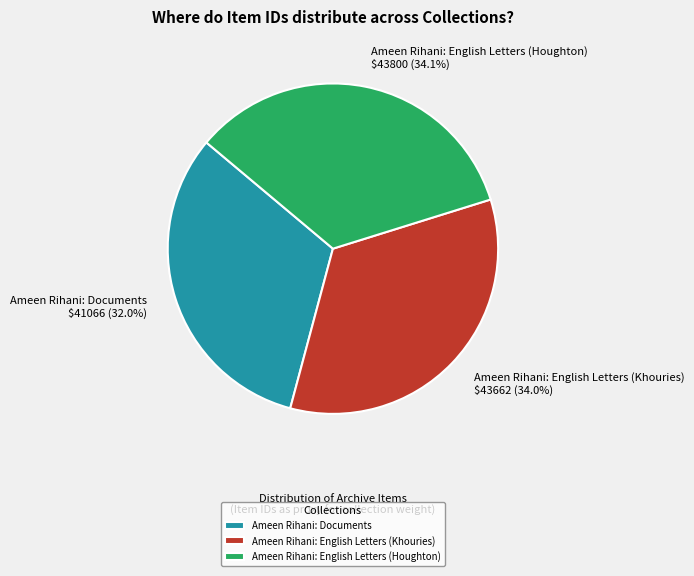

True or false: Ameen Rihani: English Letters (Houghton) accounts for 34% of the total.

True